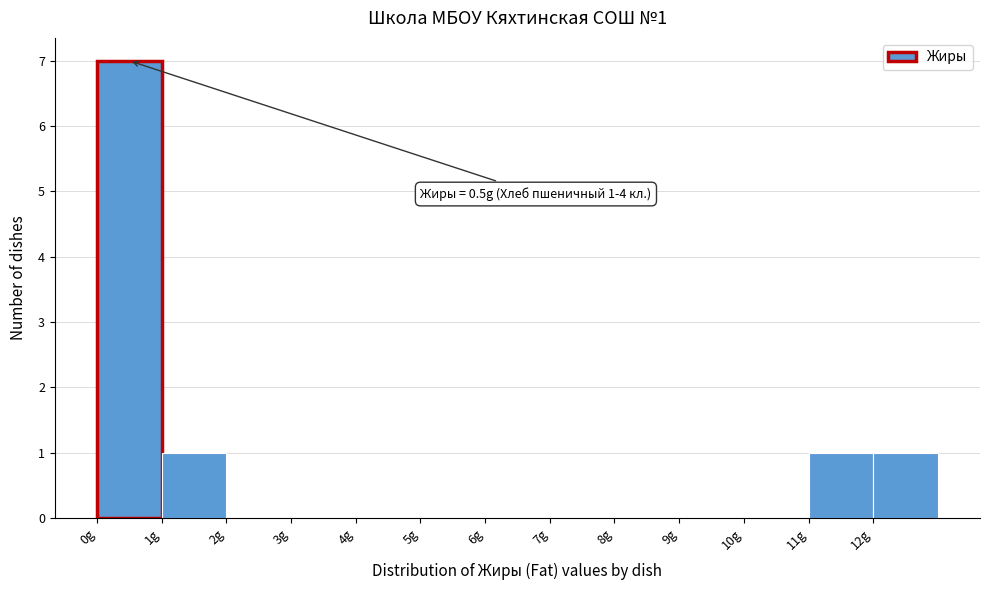

Which range on the x-axis has the tallest bar?

0 to 1